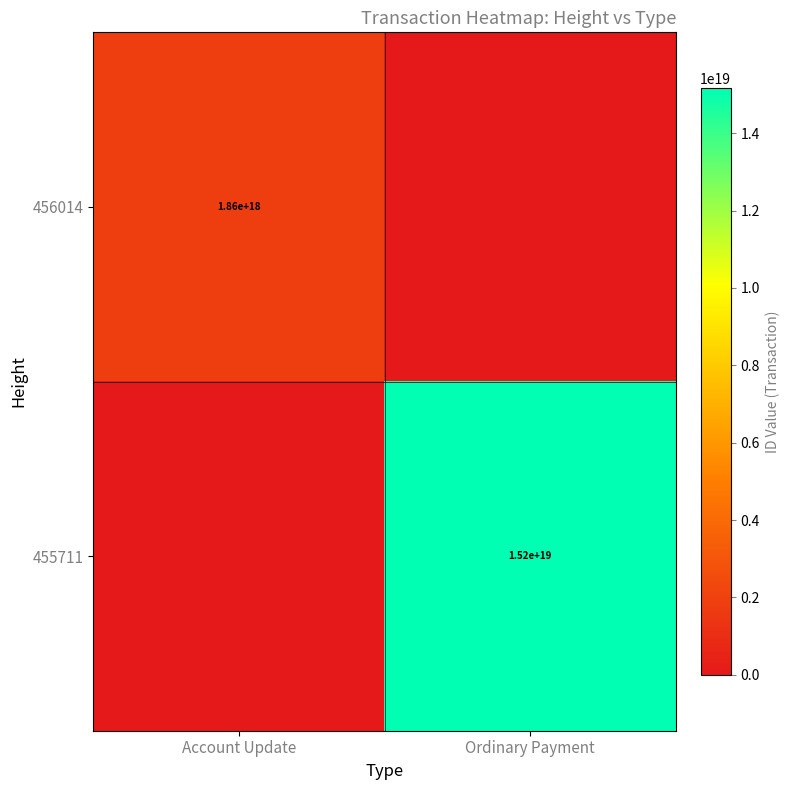

Count the number of categories in the chart.

2